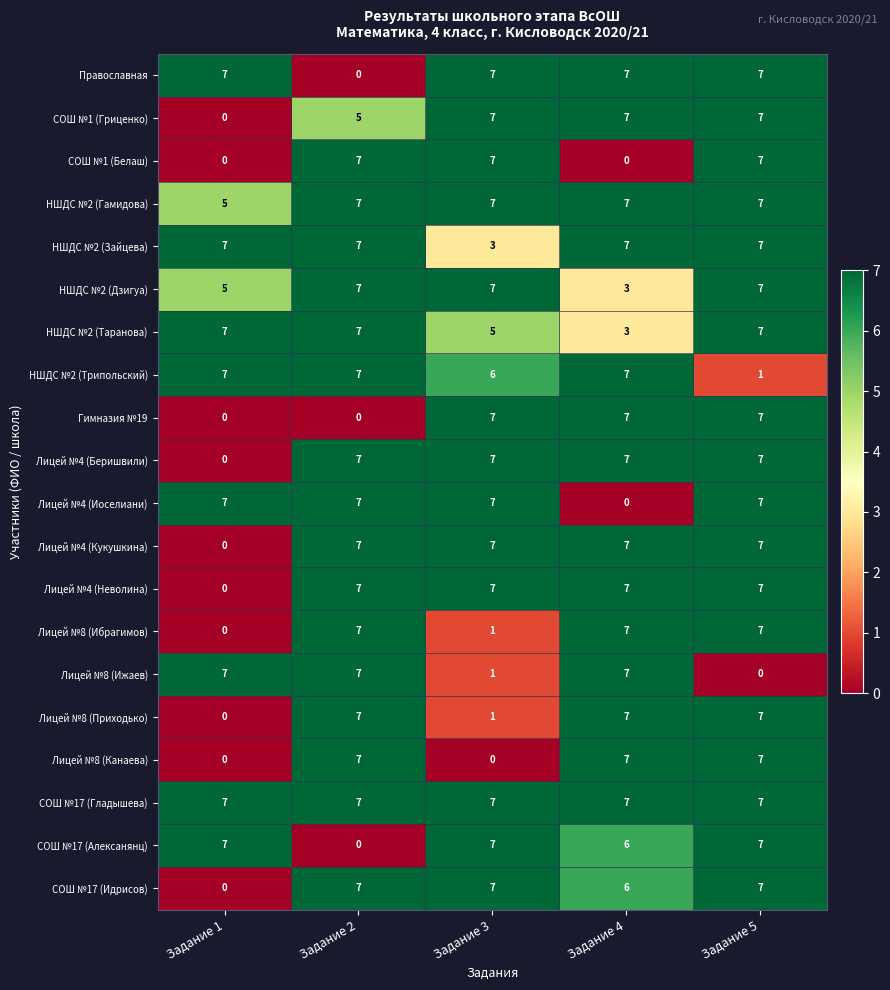

Which series has the largest total across all categories?

СОШ №17 (Гладышева)